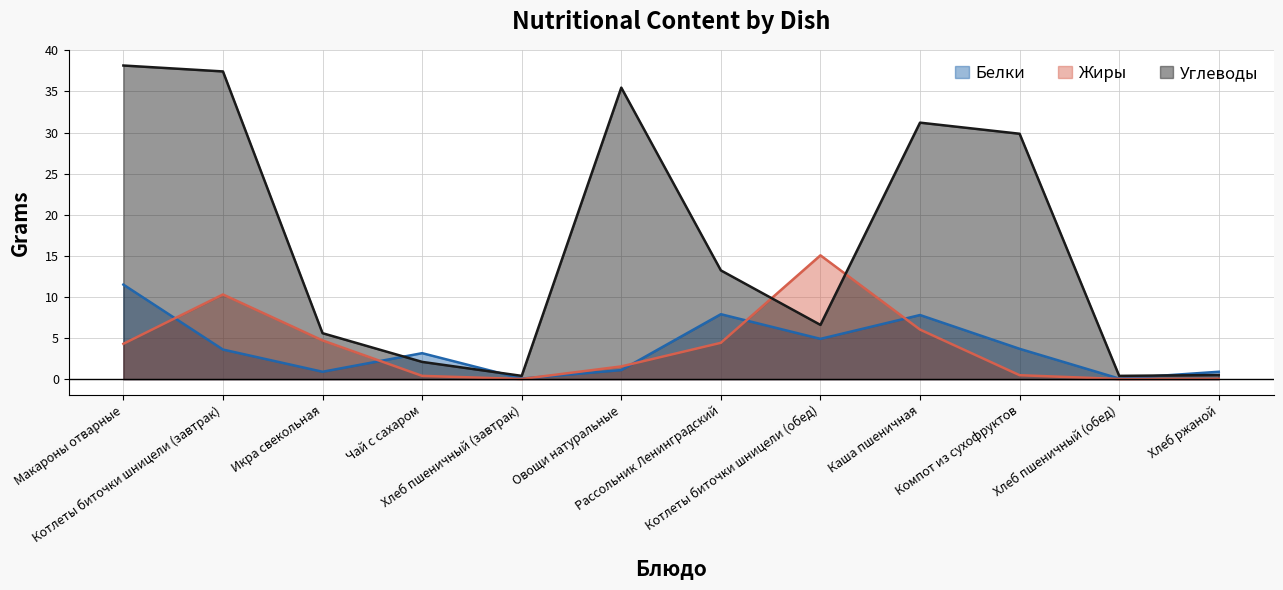

The Углеводы series shows 38.1 at Макароны отварные. True or false?

True